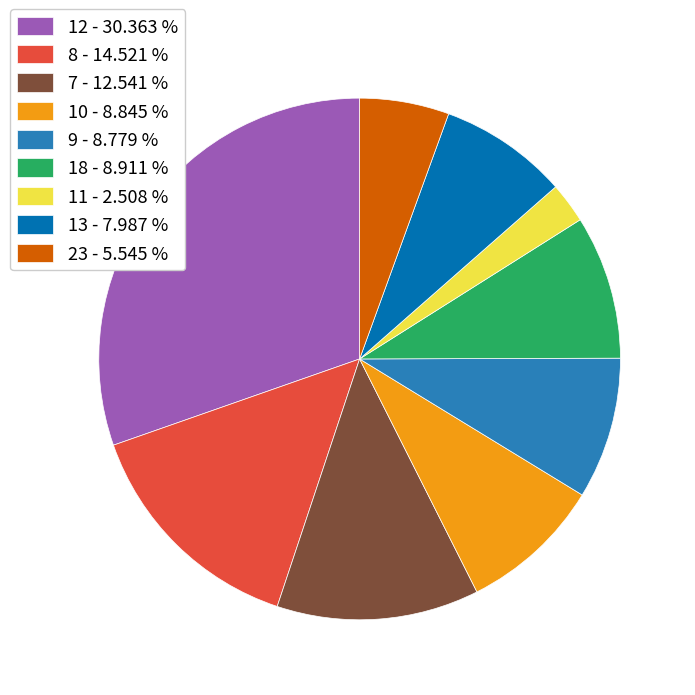

Which slice is the smallest?

11 - 2.508 %